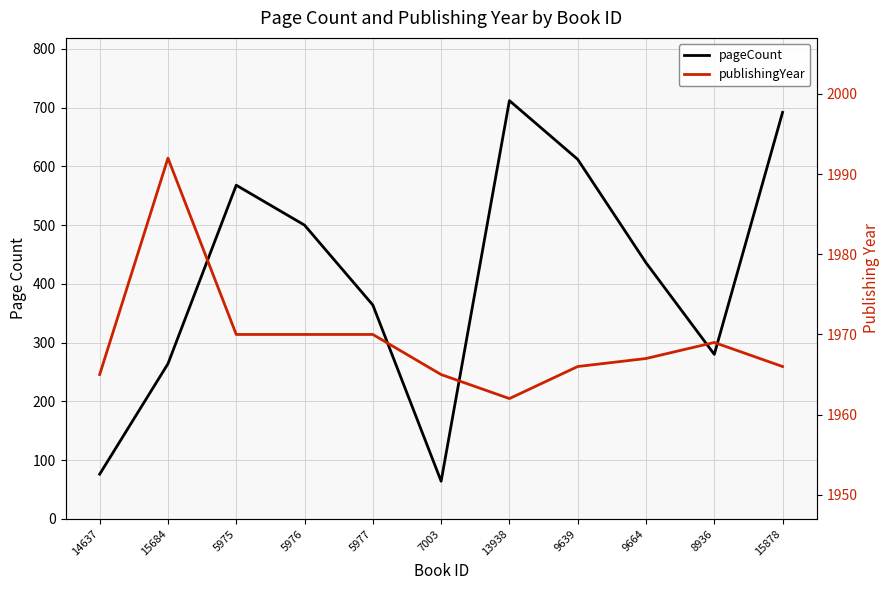

How many lines are shown in the chart?

2